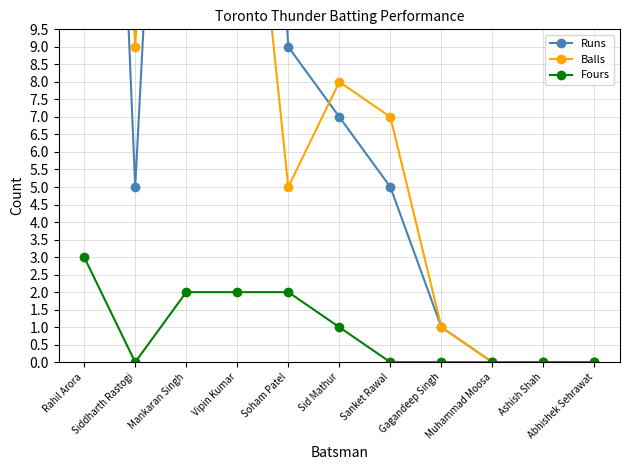

Between Sanket Rawal and Rahil Arora, which is larger?

Rahil Arora